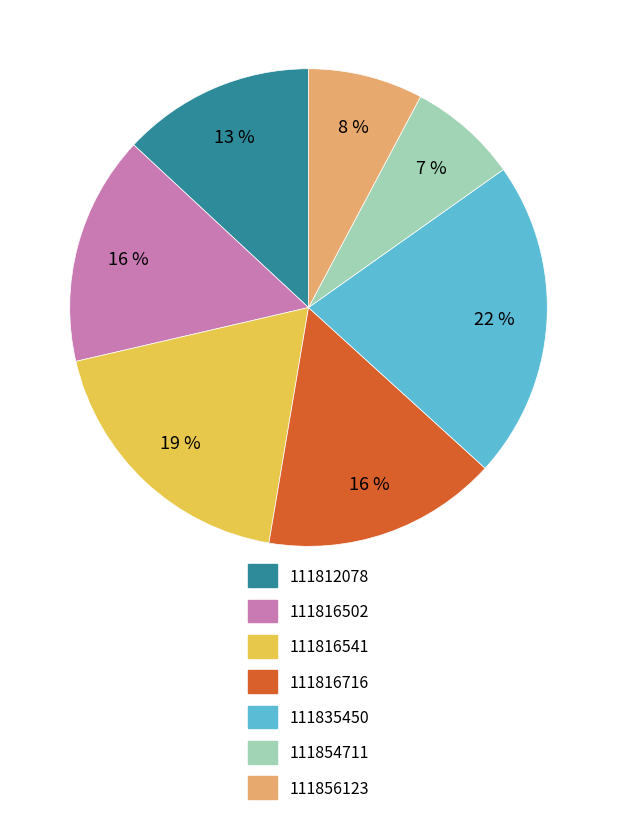

Which has a higher value, 111854711 or 111812078?

111812078